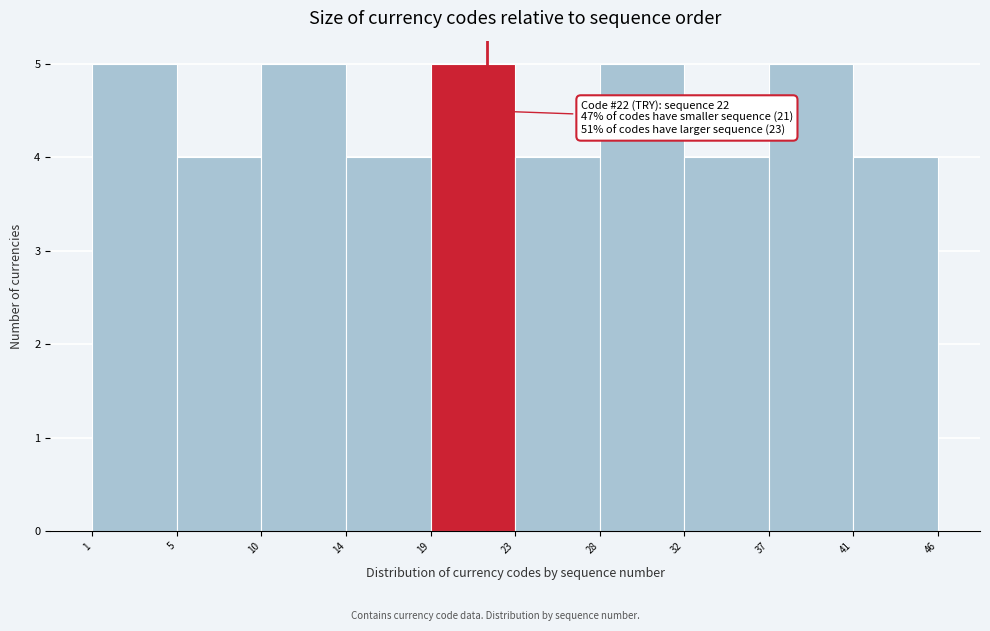

Reading left to right, extract all data points from this chart.

1=5	5=4	10=5	14=4	19=5	23=4	28=5	32=4	37=5	41=4